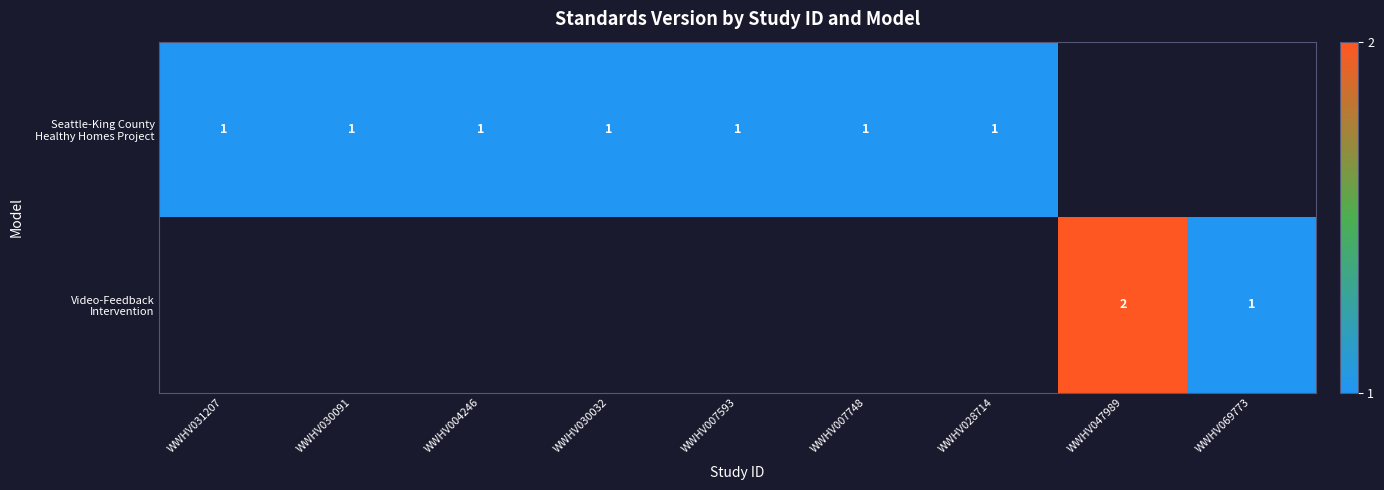

Is the value of Video-Feedback Intervention at WWHV069773 greater than the value of Seattle-King County Healthy Homes Project at WWHV028714?

No